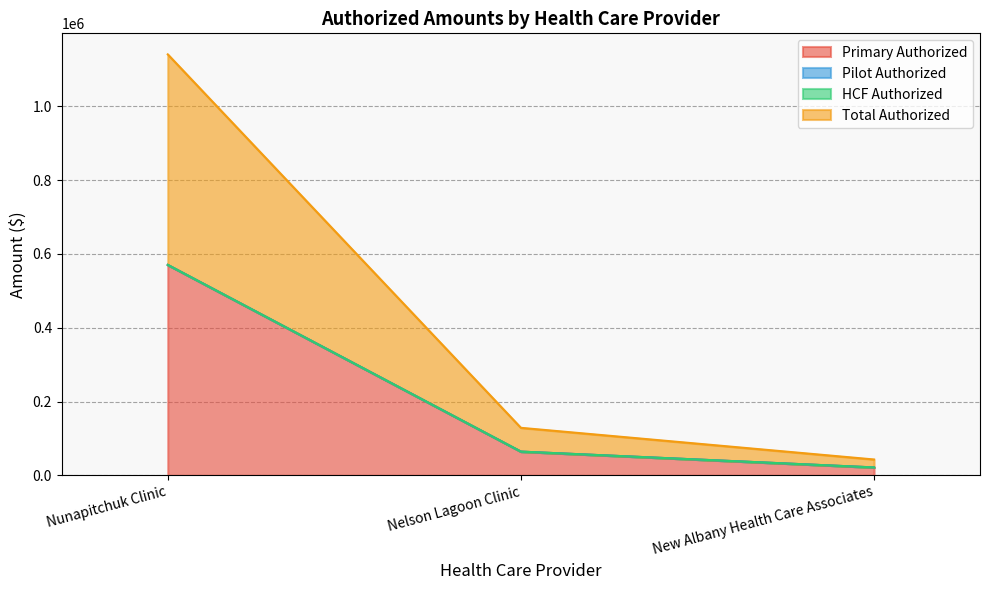

Does the chart have visible grid lines?

Yes